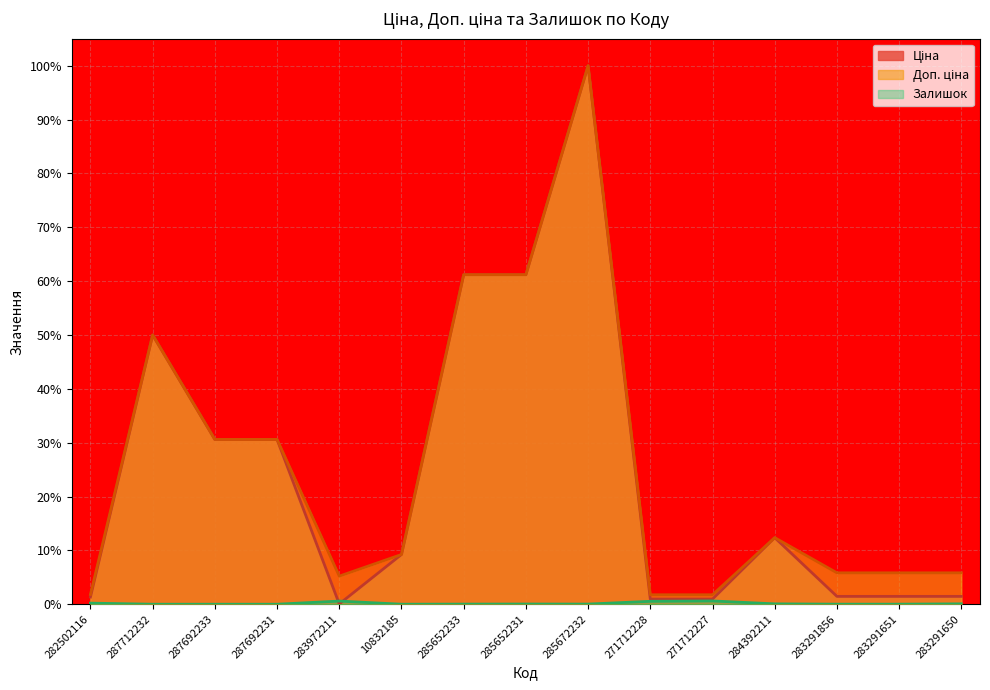

What is the maximum value shown in the chart?

100.0